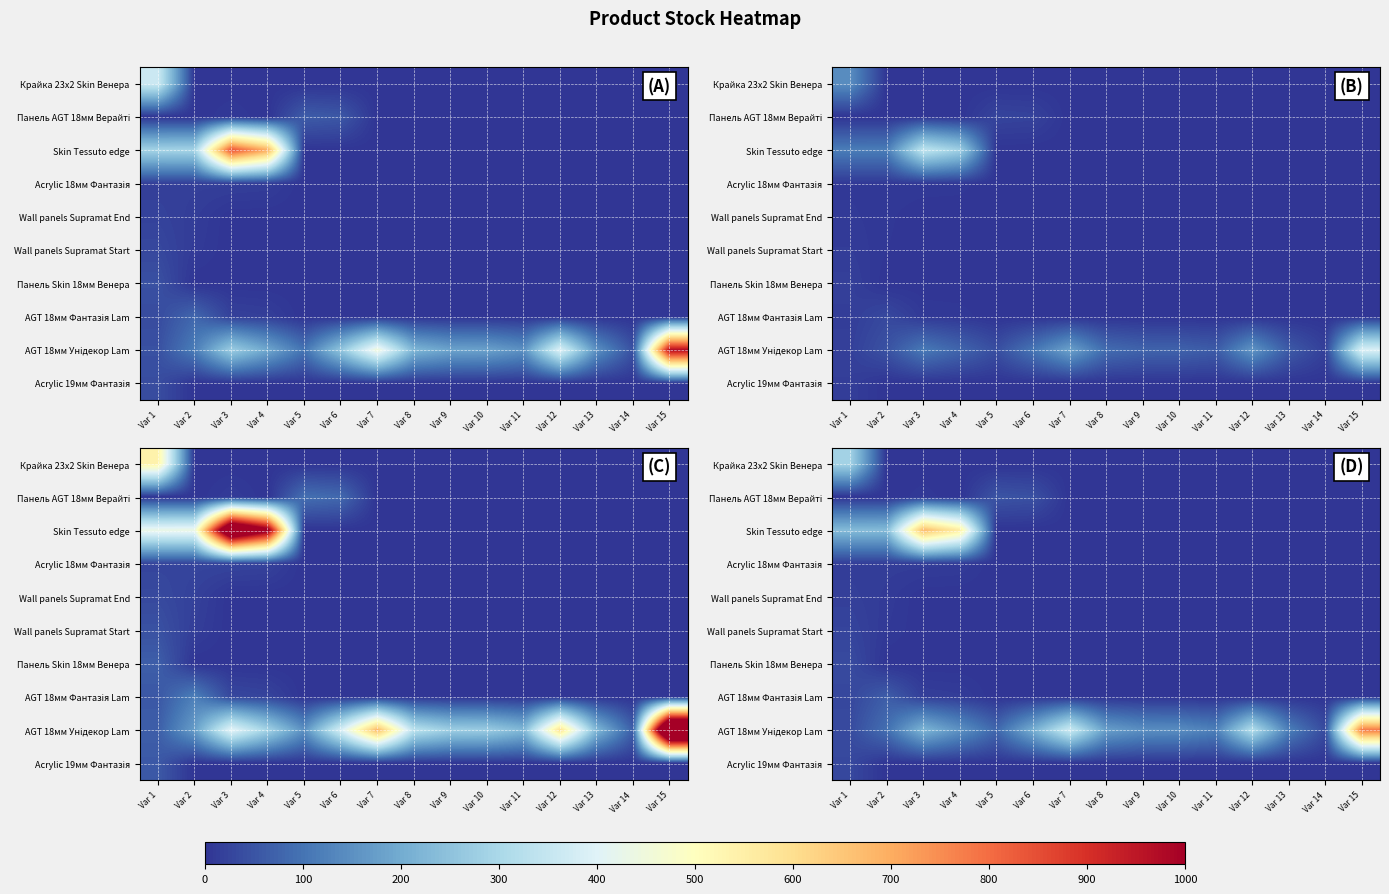

True or false: AGT 18мм Унідекор Lam has a value of 132.5 at Var 2.

False